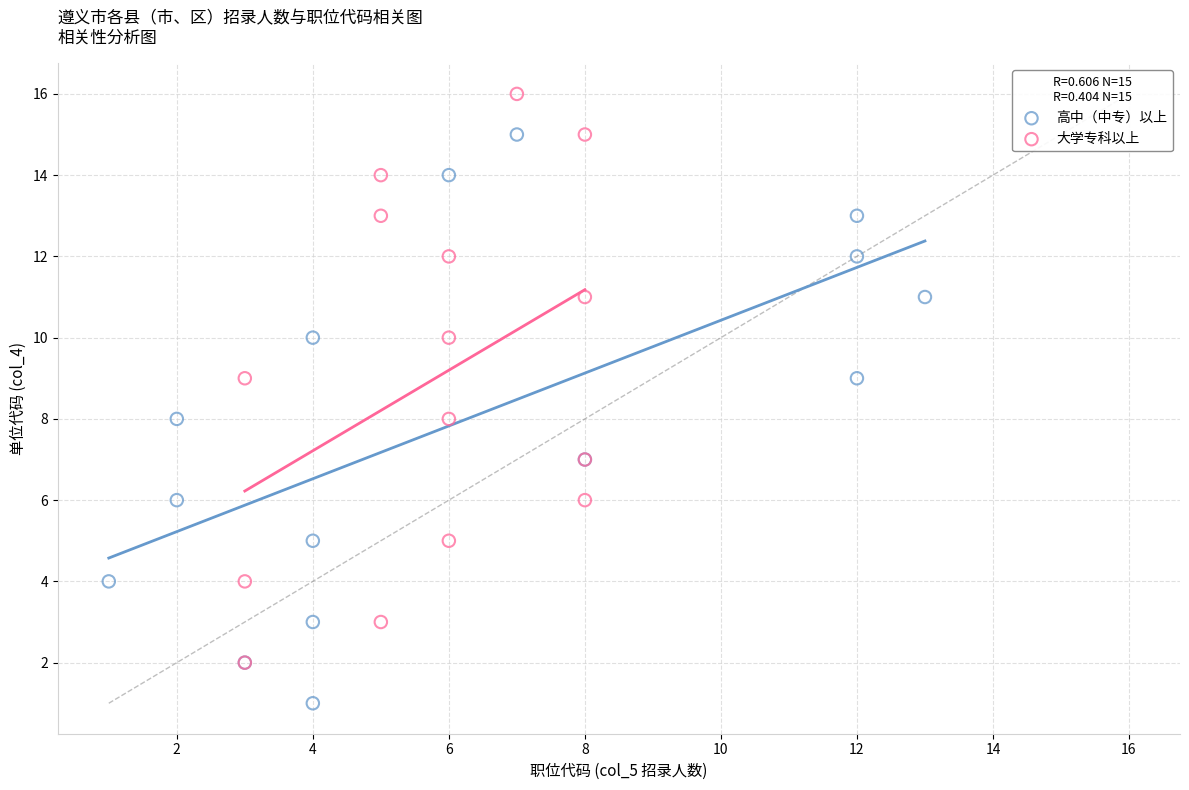

Which series reaches the maximum Y coordinate?

大学专科以上